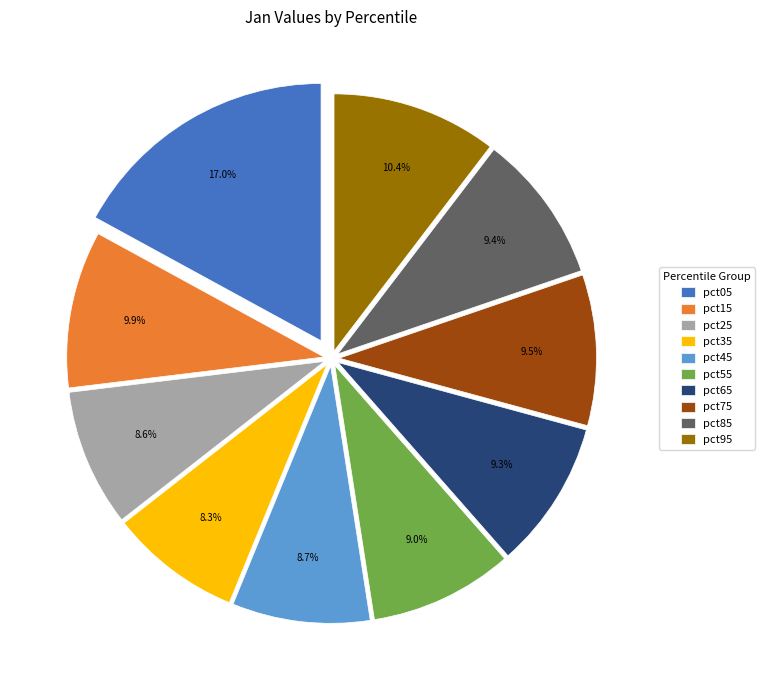

What percentage is the pct45 slice, to the nearest percent?

9%